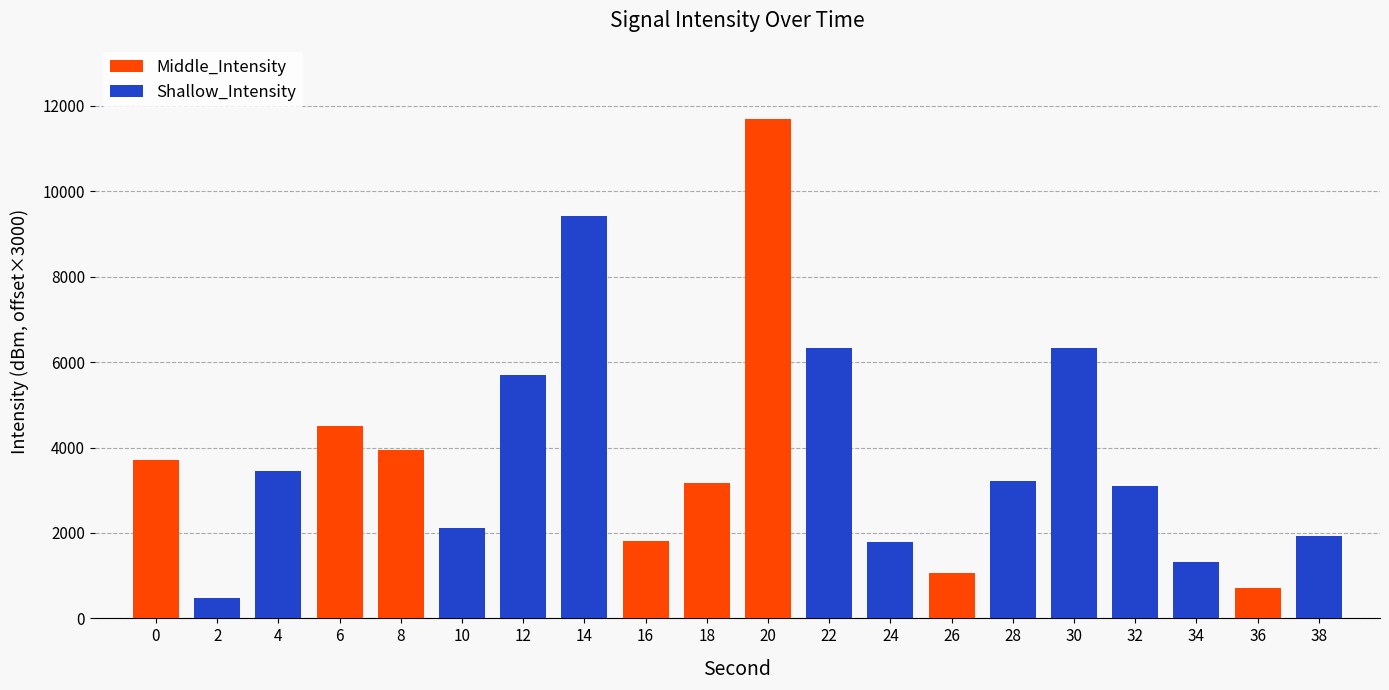

What is the total value across all series at 6?

4504.1